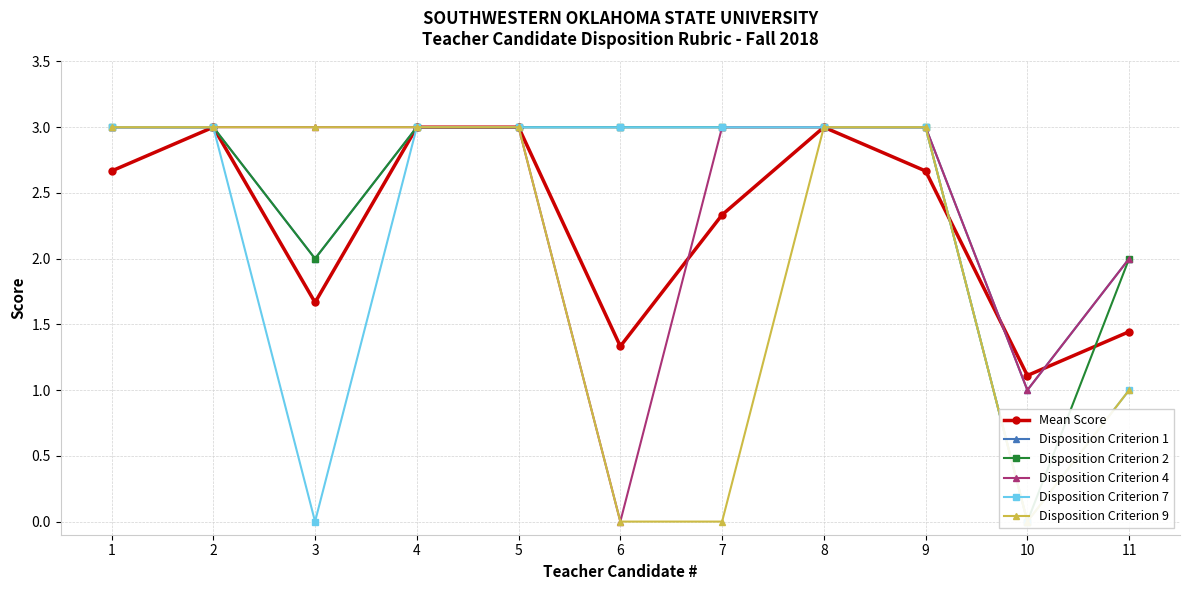

At which label is Disposition Criterion 2 closest to 1?

3